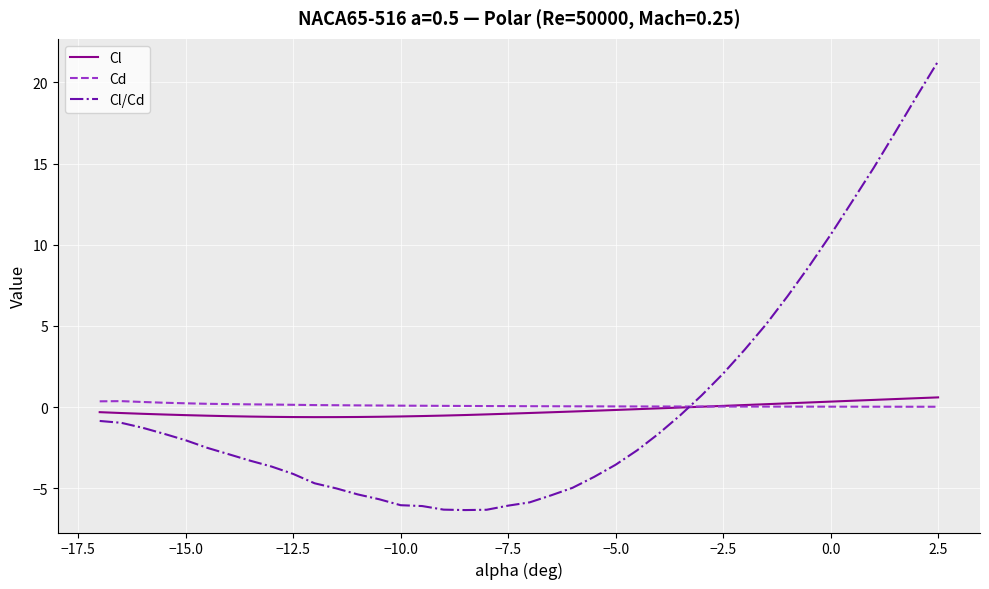

Which series has the widest spread of values?

Cl/Cd